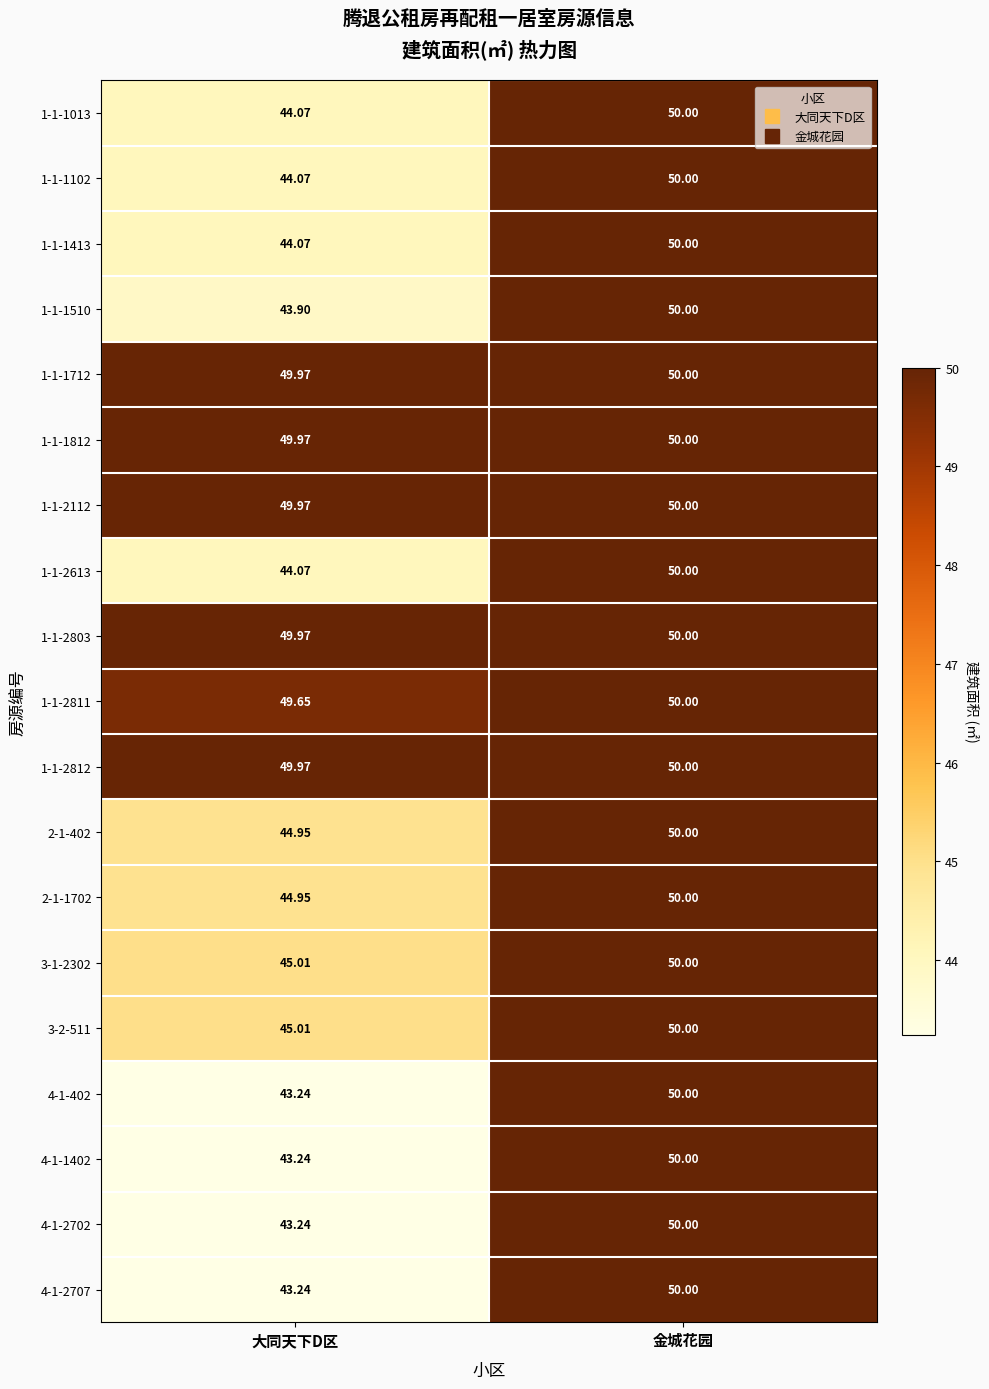

At which category is the sum across all series the highest?

金城花园